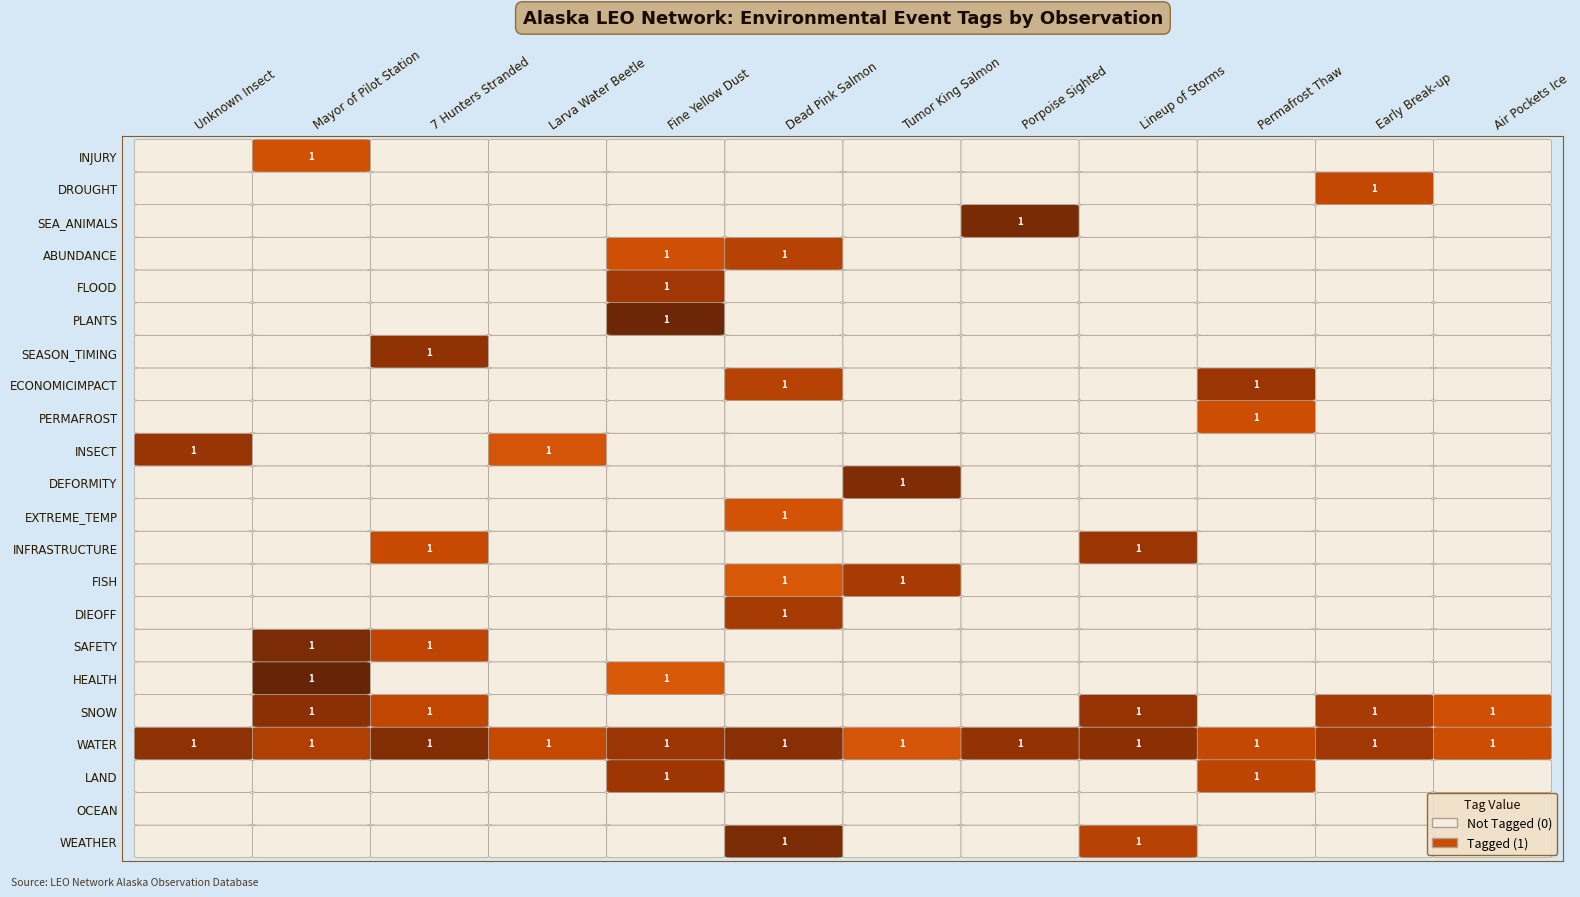

Reading right to left, what are all the values shown in this chart?

WEATHER: Air Pockets Ice=0	Early Break-up=0	Permafrost Thaw=0	Lineup of Storms=1	Porpoise Sighted=0	Tumor King Salmon=0	Dead Pink Salmon=1	Fine Yellow Dust=0	Larva Water Beetle=0	7 Hunters Stranded=0	Mayor of Pilot Station=0	Unknown Insect=0
OCEAN: Air Pockets Ice=0	Early Break-up=0	Permafrost Thaw=0	Lineup of Storms=0	Porpoise Sighted=0	Tumor King Salmon=0	Dead Pink Salmon=0	Fine Yellow Dust=0	Larva Water Beetle=0	7 Hunters Stranded=0	Mayor of Pilot Station=0	Unknown Insect=0
LAND: Air Pockets Ice=0	Early Break-up=0	Permafrost Thaw=1	Lineup of Storms=0	Porpoise Sighted=0	Tumor King Salmon=0	Dead Pink Salmon=0	Fine Yellow Dust=1	Larva Water Beetle=0	7 Hunters Stranded=0	Mayor of Pilot Station=0	Unknown Insect=0
WATER: Air Pockets Ice=1	Early Break-up=1	Permafrost Thaw=1	Lineup of Storms=1	Porpoise Sighted=1	Tumor King Salmon=1	Dead Pink Salmon=1	Fine Yellow Dust=1	Larva Water Beetle=1	7 Hunters Stranded=1	Mayor of Pilot Station=1	Unknown Insect=1
SNOW: Air Pockets Ice=1	Early Break-up=1	Permafrost Thaw=0	Lineup of Storms=1	Porpoise Sighted=0	Tumor King Salmon=0	Dead Pink Salmon=0	Fine Yellow Dust=0	Larva Water Beetle=0	7 Hunters Stranded=1	Mayor of Pilot Station=1	Unknown Insect=0
HEALTH: Air Pockets Ice=0	Early Break-up=0	Permafrost Thaw=0	Lineup of Storms=0	Porpoise Sighted=0	Tumor King Salmon=0	Dead Pink Salmon=0	Fine Yellow Dust=1	Larva Water Beetle=0	7 Hunters Stranded=0	Mayor of Pilot Station=1	Unknown Insect=0
SAFETY: Air Pockets Ice=0	Early Break-up=0	Permafrost Thaw=0	Lineup of Storms=0	Porpoise Sighted=0	Tumor King Salmon=0	Dead Pink Salmon=0	Fine Yellow Dust=0	Larva Water Beetle=0	7 Hunters Stranded=1	Mayor of Pilot Station=1	Unknown Insect=0
DIEOFF: Air Pockets Ice=0	Early Break-up=0	Permafrost Thaw=0	Lineup of Storms=0	Porpoise Sighted=0	Tumor King Salmon=0	Dead Pink Salmon=1	Fine Yellow Dust=0	Larva Water Beetle=0	7 Hunters Stranded=0	Mayor of Pilot Station=0	Unknown Insect=0
FISH: Air Pockets Ice=0	Early Break-up=0	Permafrost Thaw=0	Lineup of Storms=0	Porpoise Sighted=0	Tumor King Salmon=1	Dead Pink Salmon=1	Fine Yellow Dust=0	Larva Water Beetle=0	7 Hunters Stranded=0	Mayor of Pilot Station=0	Unknown Insect=0
INFRASTRUCTURE: Air Pockets Ice=0	Early Break-up=0	Permafrost Thaw=0	Lineup of Storms=1	Porpoise Sighted=0	Tumor King Salmon=0	Dead Pink Salmon=0	Fine Yellow Dust=0	Larva Water Beetle=0	7 Hunters Stranded=1	Mayor of Pilot Station=0	Unknown Insect=0
EXTREME_TEMP: Air Pockets Ice=0	Early Break-up=0	Permafrost Thaw=0	Lineup of Storms=0	Porpoise Sighted=0	Tumor King Salmon=0	Dead Pink Salmon=1	Fine Yellow Dust=0	Larva Water Beetle=0	7 Hunters Stranded=0	Mayor of Pilot Station=0	Unknown Insect=0
DEFORMITY: Air Pockets Ice=0	Early Break-up=0	Permafrost Thaw=0	Lineup of Storms=0	Porpoise Sighted=0	Tumor King Salmon=1	Dead Pink Salmon=0	Fine Yellow Dust=0	Larva Water Beetle=0	7 Hunters Stranded=0	Mayor of Pilot Station=0	Unknown Insect=0
INSECT: Air Pockets Ice=0	Early Break-up=0	Permafrost Thaw=0	Lineup of Storms=0	Porpoise Sighted=0	Tumor King Salmon=0	Dead Pink Salmon=0	Fine Yellow Dust=0	Larva Water Beetle=1	7 Hunters Stranded=0	Mayor of Pilot Station=0	Unknown Insect=1
PERMAFROST: Air Pockets Ice=0	Early Break-up=0	Permafrost Thaw=1	Lineup of Storms=0	Porpoise Sighted=0	Tumor King Salmon=0	Dead Pink Salmon=0	Fine Yellow Dust=0	Larva Water Beetle=0	7 Hunters Stranded=0	Mayor of Pilot Station=0	Unknown Insect=0
ECONOMICIMPACT: Air Pockets Ice=0	Early Break-up=0	Permafrost Thaw=1	Lineup of Storms=0	Porpoise Sighted=0	Tumor King Salmon=0	Dead Pink Salmon=1	Fine Yellow Dust=0	Larva Water Beetle=0	7 Hunters Stranded=0	Mayor of Pilot Station=0	Unknown Insect=0
SEASON_TIMING: Air Pockets Ice=0	Early Break-up=0	Permafrost Thaw=0	Lineup of Storms=0	Porpoise Sighted=0	Tumor King Salmon=0	Dead Pink Salmon=0	Fine Yellow Dust=0	Larva Water Beetle=0	7 Hunters Stranded=1	Mayor of Pilot Station=0	Unknown Insect=0
PLANTS: Air Pockets Ice=0	Early Break-up=0	Permafrost Thaw=0	Lineup of Storms=0	Porpoise Sighted=0	Tumor King Salmon=0	Dead Pink Salmon=0	Fine Yellow Dust=1	Larva Water Beetle=0	7 Hunters Stranded=0	Mayor of Pilot Station=0	Unknown Insect=0
FLOOD: Air Pockets Ice=0	Early Break-up=0	Permafrost Thaw=0	Lineup of Storms=0	Porpoise Sighted=0	Tumor King Salmon=0	Dead Pink Salmon=0	Fine Yellow Dust=1	Larva Water Beetle=0	7 Hunters Stranded=0	Mayor of Pilot Station=0	Unknown Insect=0
ABUNDANCE: Air Pockets Ice=0	Early Break-up=0	Permafrost Thaw=0	Lineup of Storms=0	Porpoise Sighted=0	Tumor King Salmon=0	Dead Pink Salmon=1	Fine Yellow Dust=1	Larva Water Beetle=0	7 Hunters Stranded=0	Mayor of Pilot Station=0	Unknown Insect=0
SEA_ANIMALS: Air Pockets Ice=0	Early Break-up=0	Permafrost Thaw=0	Lineup of Storms=0	Porpoise Sighted=1	Tumor King Salmon=0	Dead Pink Salmon=0	Fine Yellow Dust=0	Larva Water Beetle=0	7 Hunters Stranded=0	Mayor of Pilot Station=0	Unknown Insect=0
DROUGHT: Air Pockets Ice=0	Early Break-up=1	Permafrost Thaw=0	Lineup of Storms=0	Porpoise Sighted=0	Tumor King Salmon=0	Dead Pink Salmon=0	Fine Yellow Dust=0	Larva Water Beetle=0	7 Hunters Stranded=0	Mayor of Pilot Station=0	Unknown Insect=0
INJURY: Air Pockets Ice=0	Early Break-up=0	Permafrost Thaw=0	Lineup of Storms=0	Porpoise Sighted=0	Tumor King Salmon=0	Dead Pink Salmon=0	Fine Yellow Dust=0	Larva Water Beetle=0	7 Hunters Stranded=0	Mayor of Pilot Station=1	Unknown Insect=0